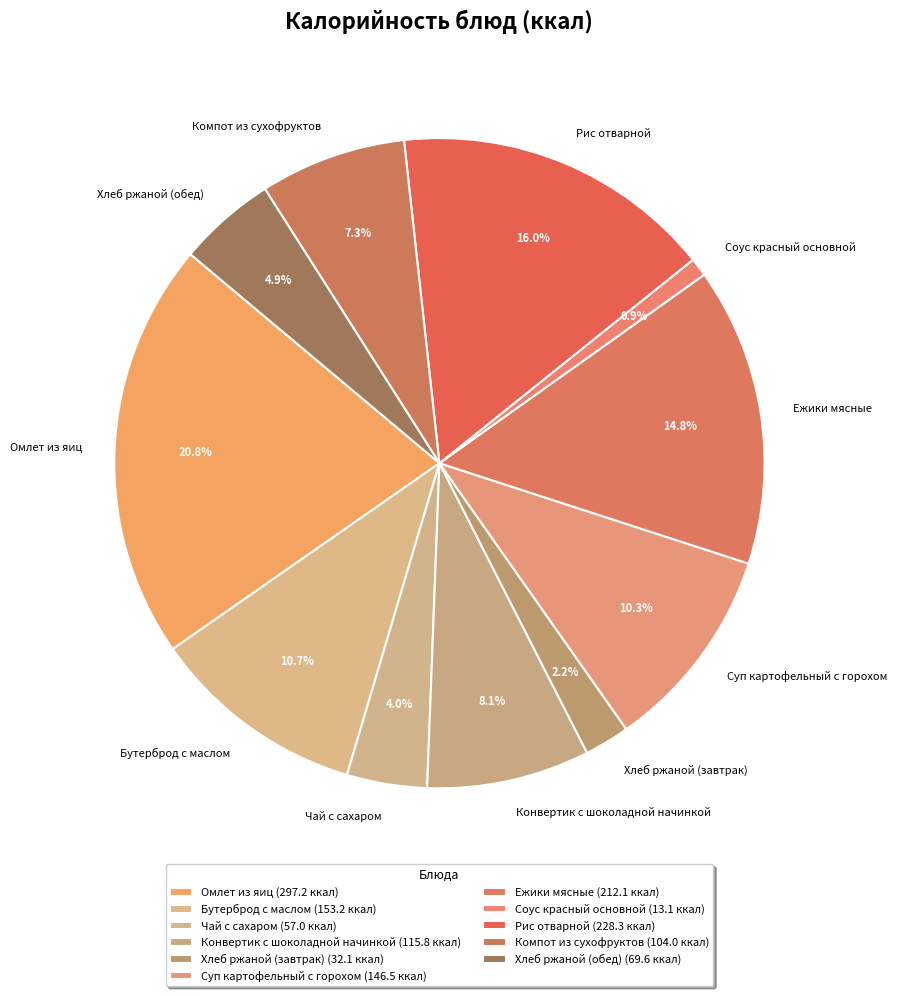

Combined, what portion of the pie is Соус красный основной and Чай с сахаром?

4.9%